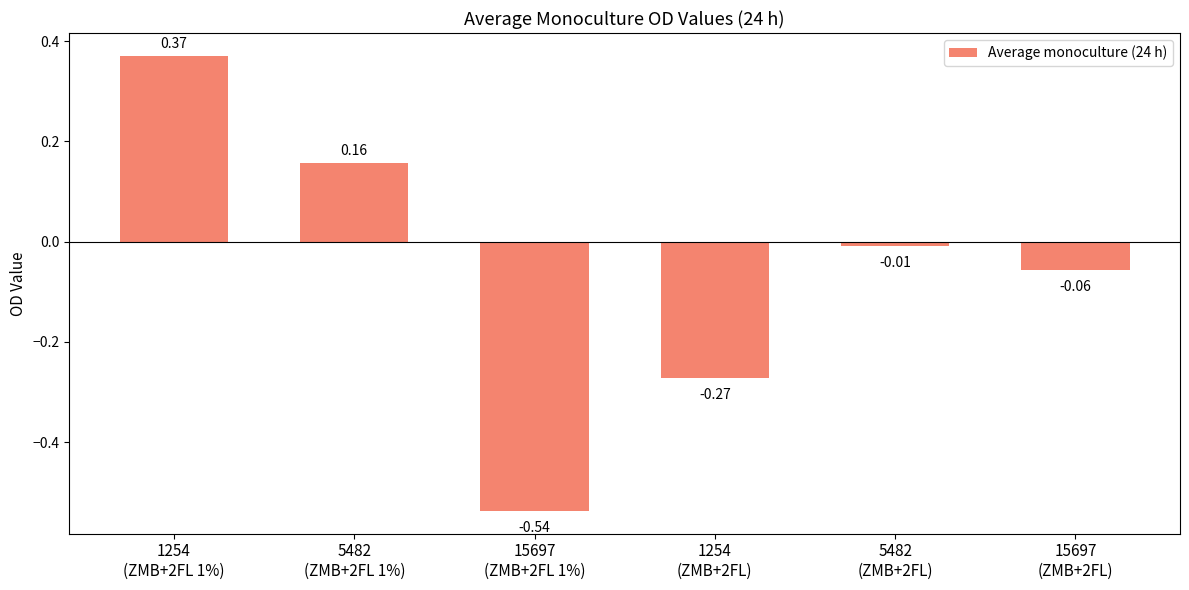

True or false: the data shows -0.1 at 15697
(ZMB+2FL 1%).

False